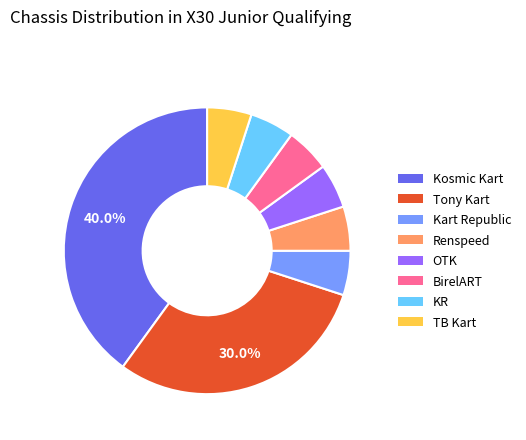

Is there a majority slice in this chart?

No